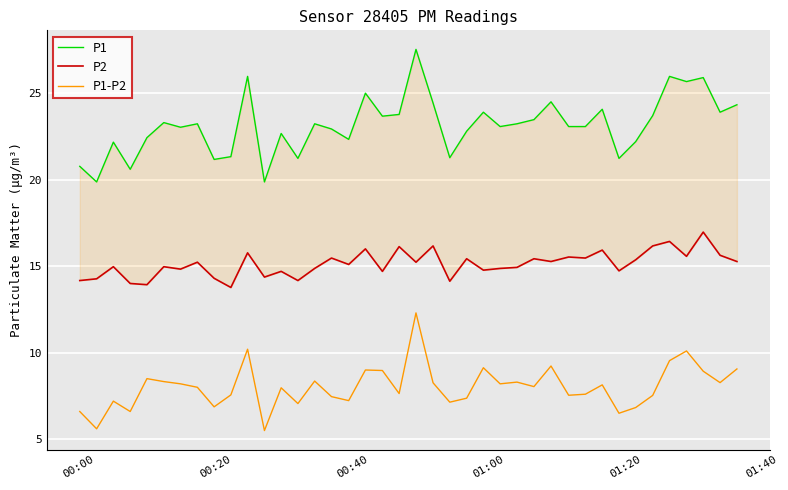

What is the value of the P2 point at the 10th from the left?

13.8